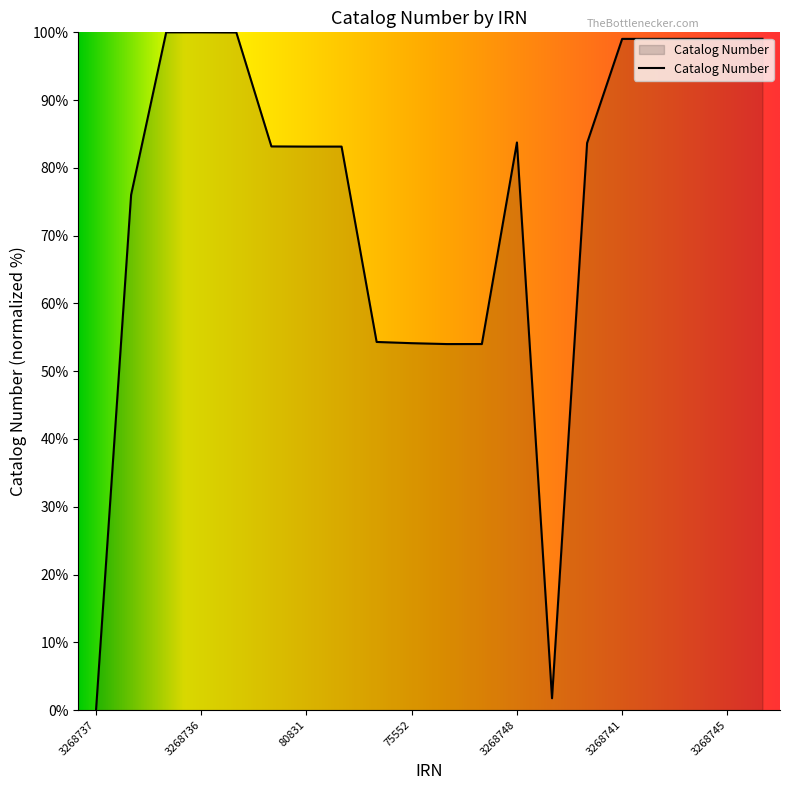

What is the greatest value displayed?

100.0